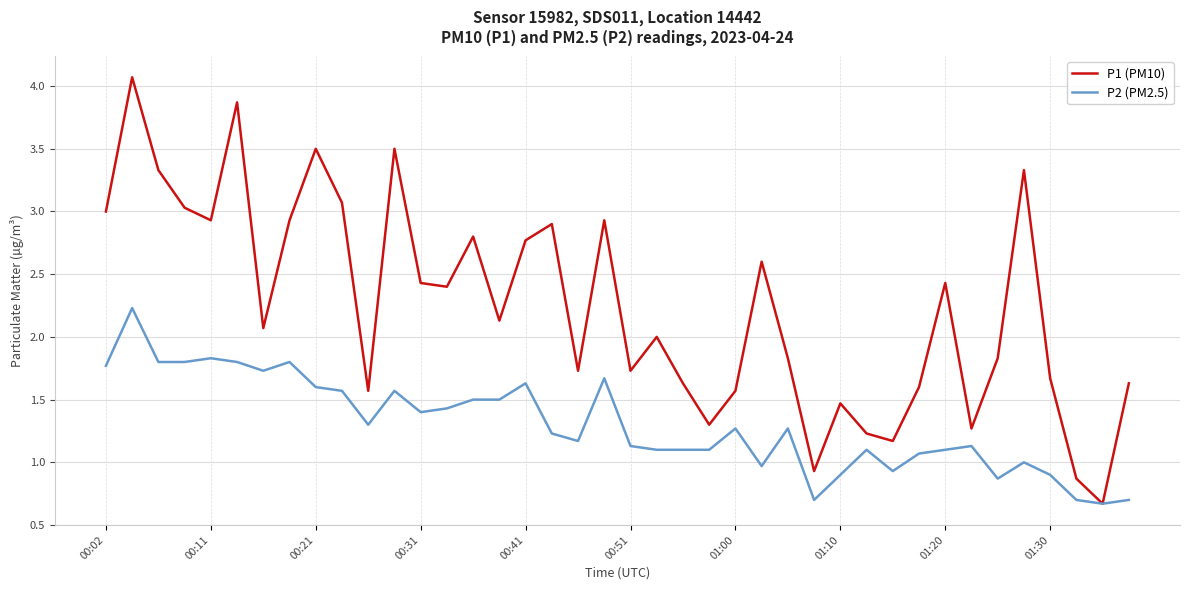

What is the difference between the maximum and minimum values in the P1 (PM10) series?

3.4